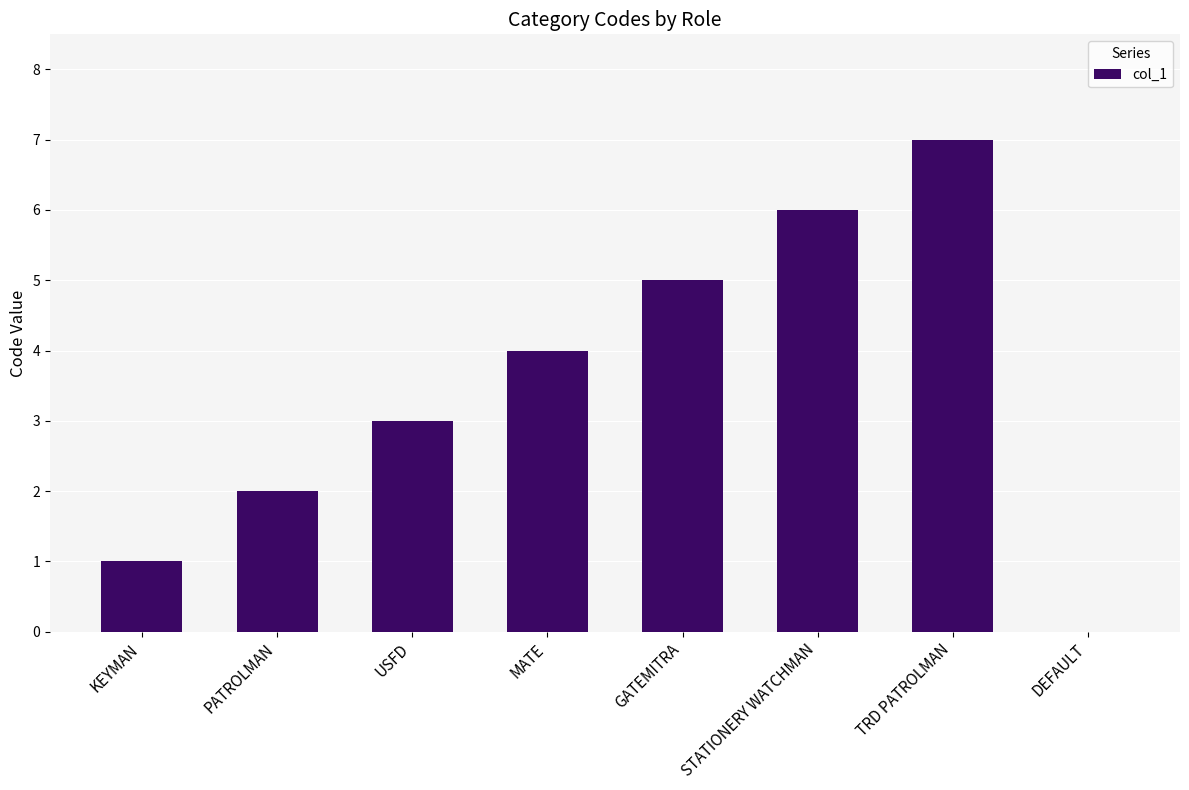

What is the maximum value shown in the chart?

7